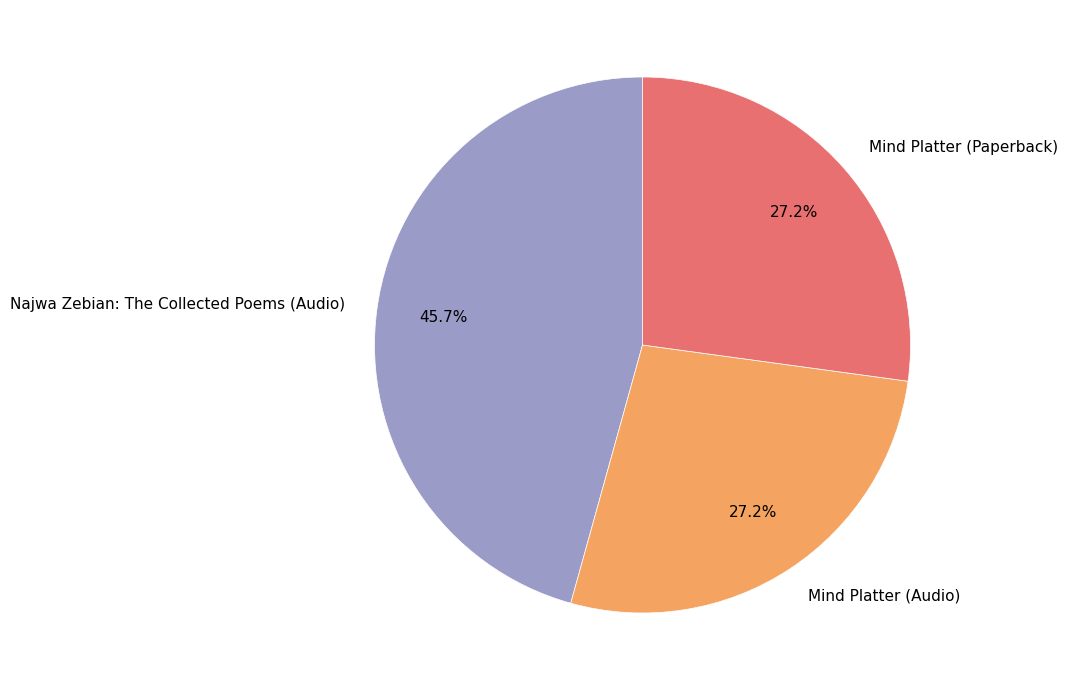

To the nearest percent, what portion does Mind Platter (Paperback) represent?

27%